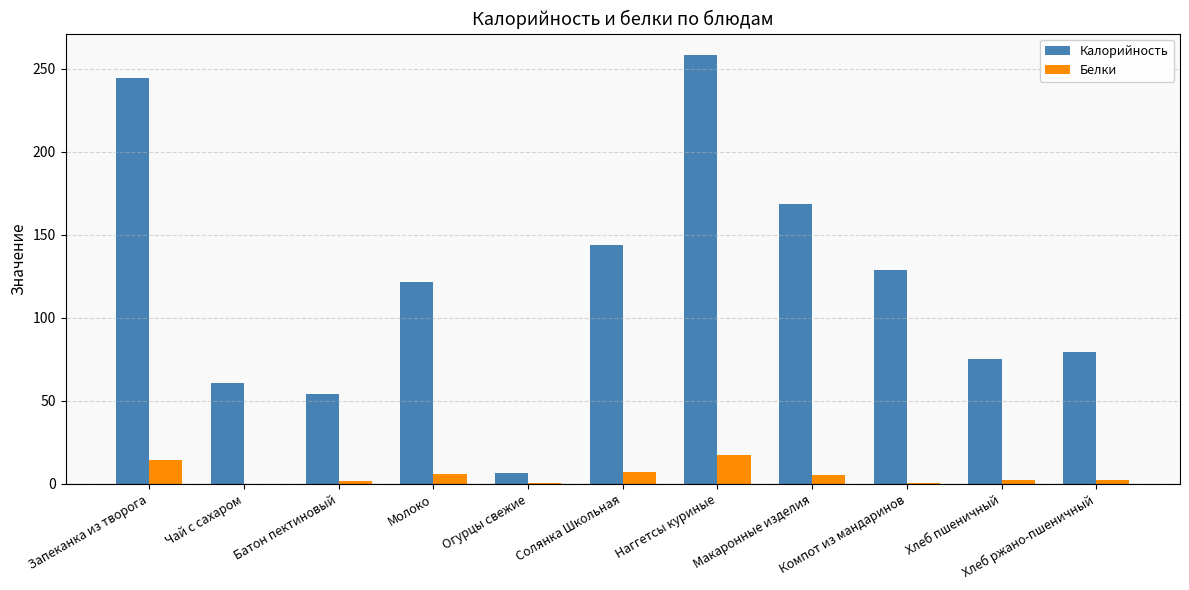

True or false: Калорийность has a value of 6.5 at Огурцы свежие.

True